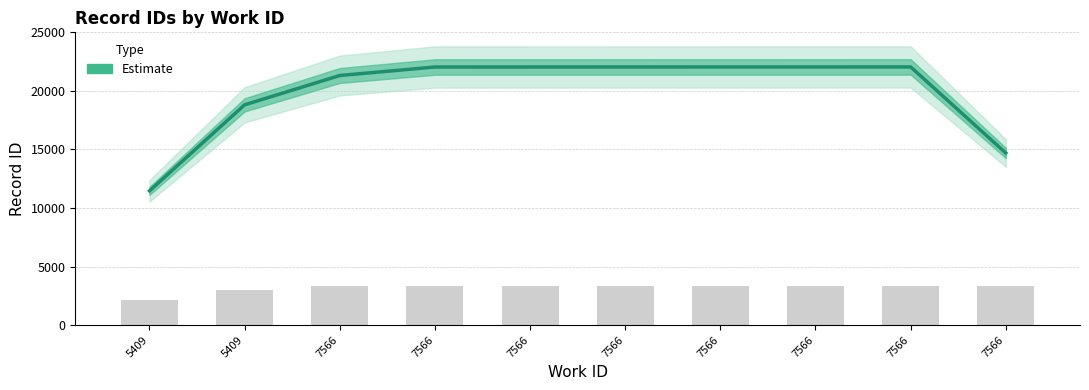

Reading left to right, extract all data points from this chart.

11466.0	18812.3	21316.3	22041.0	22043.0	22045.0	22046.0	22047.0	22048.0	14699.0